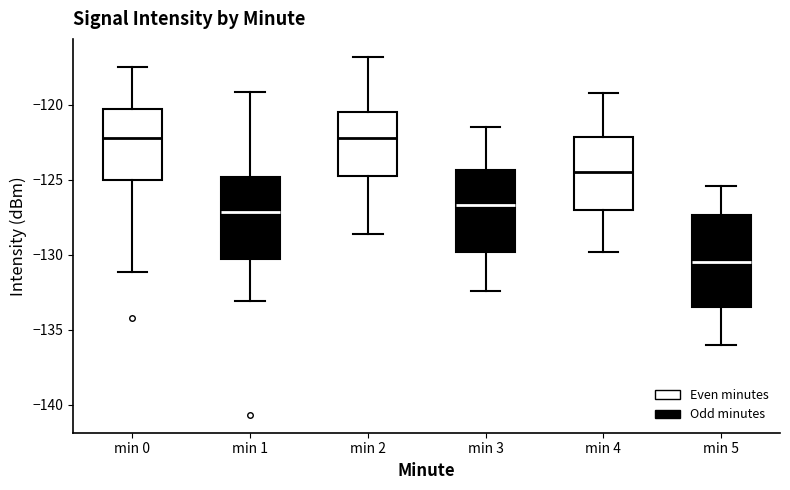

Which box is the tallest, from its lower edge to its upper edge?

min 5